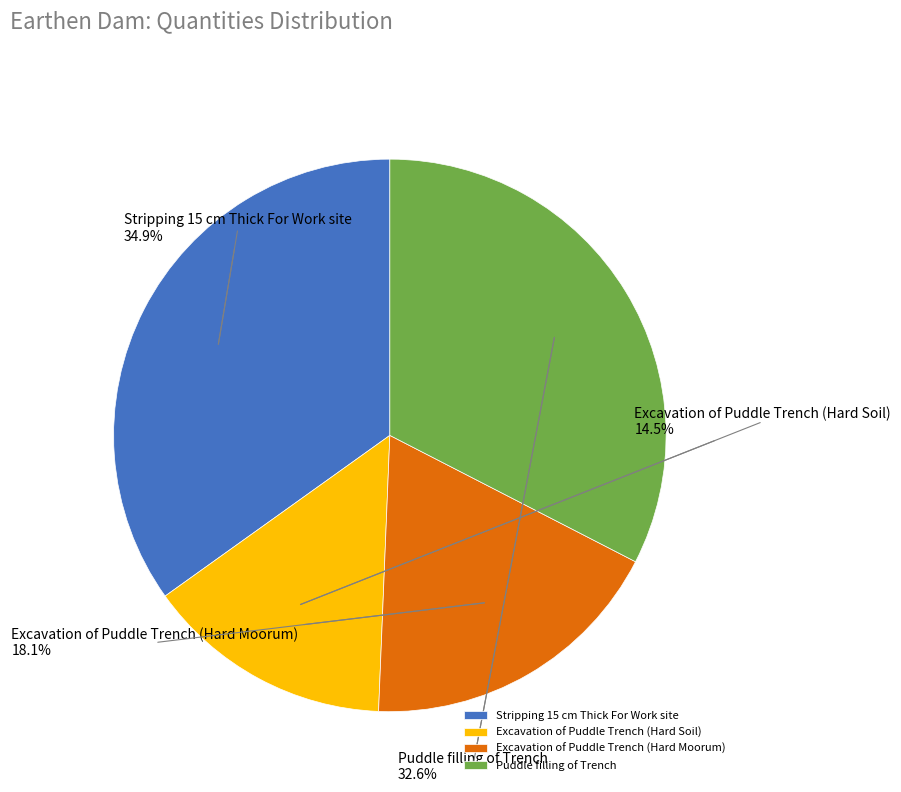

Combined, what portion of the pie is Puddle filling of Trench and Excavation of Puddle Trench (Hard Moorum)?

50.6%